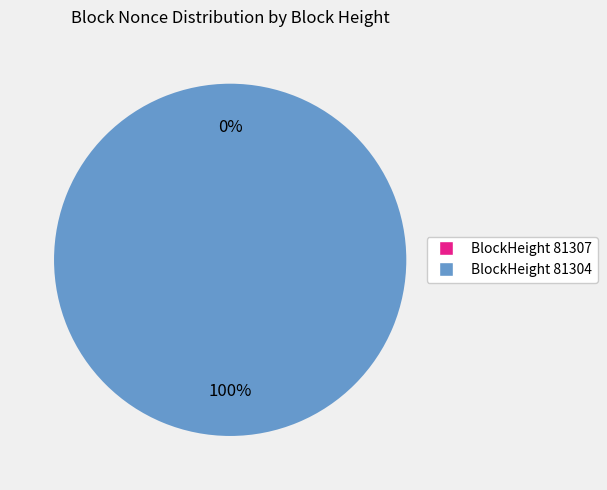

How many slices are in this pie chart?

2